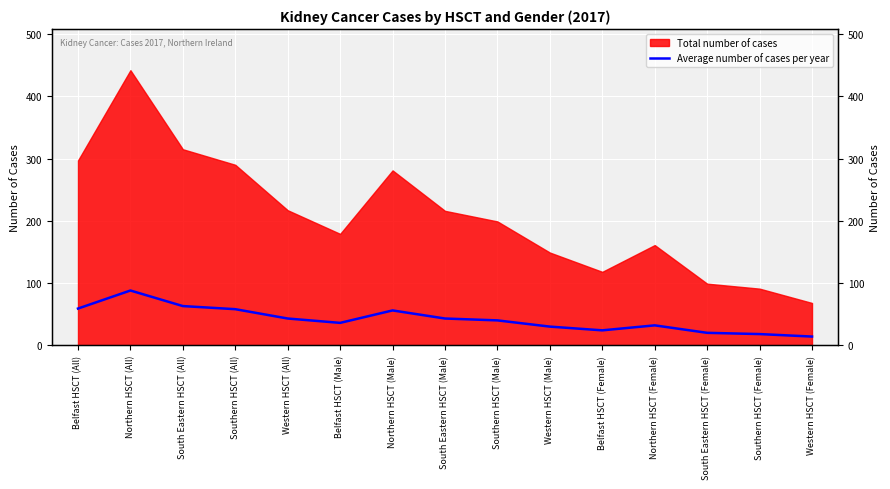

Reading left to right, list all the values displayed in this chart.

59	88	63	58	43	36	56	43	40	30	24	32	20	18	14